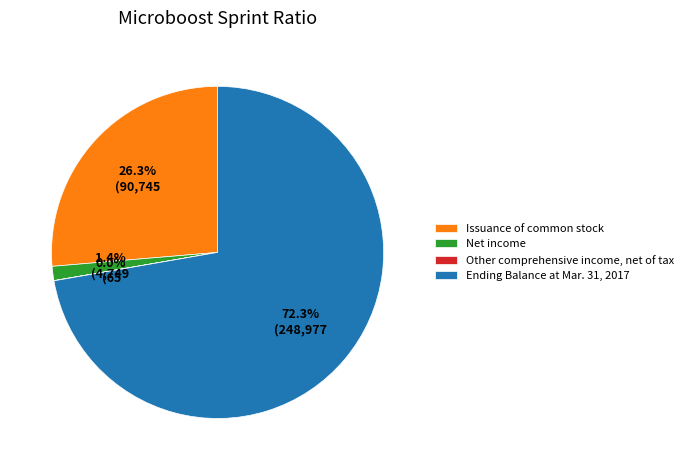

Between Net income and Issuance of common stock, which is larger?

Issuance of common stock